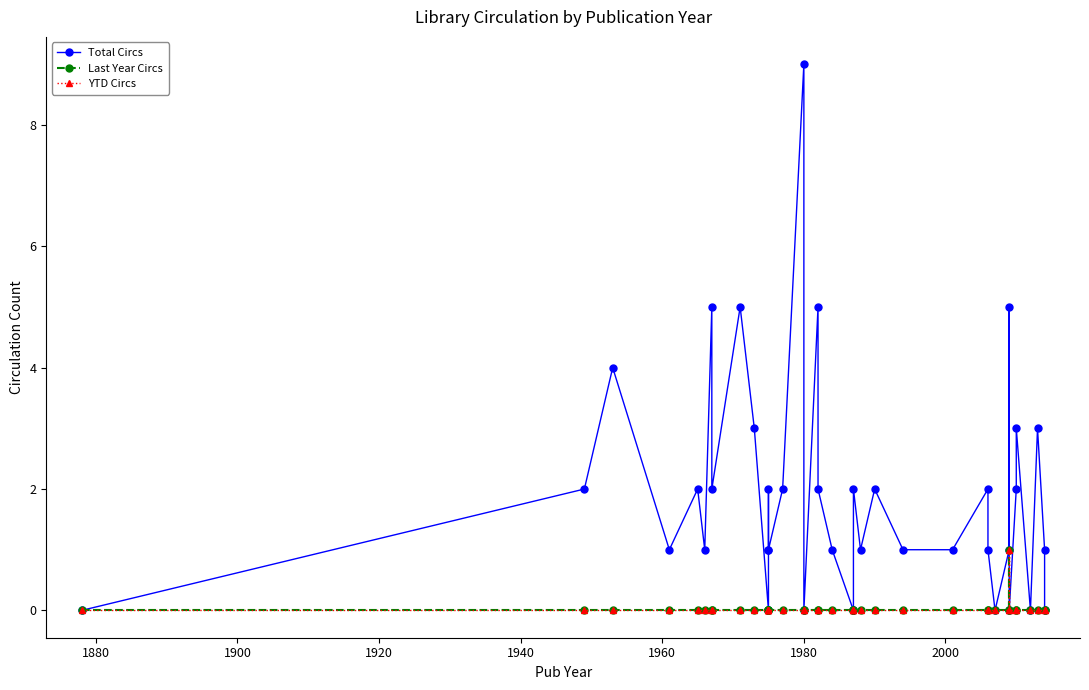

How many data points does each series have?

40